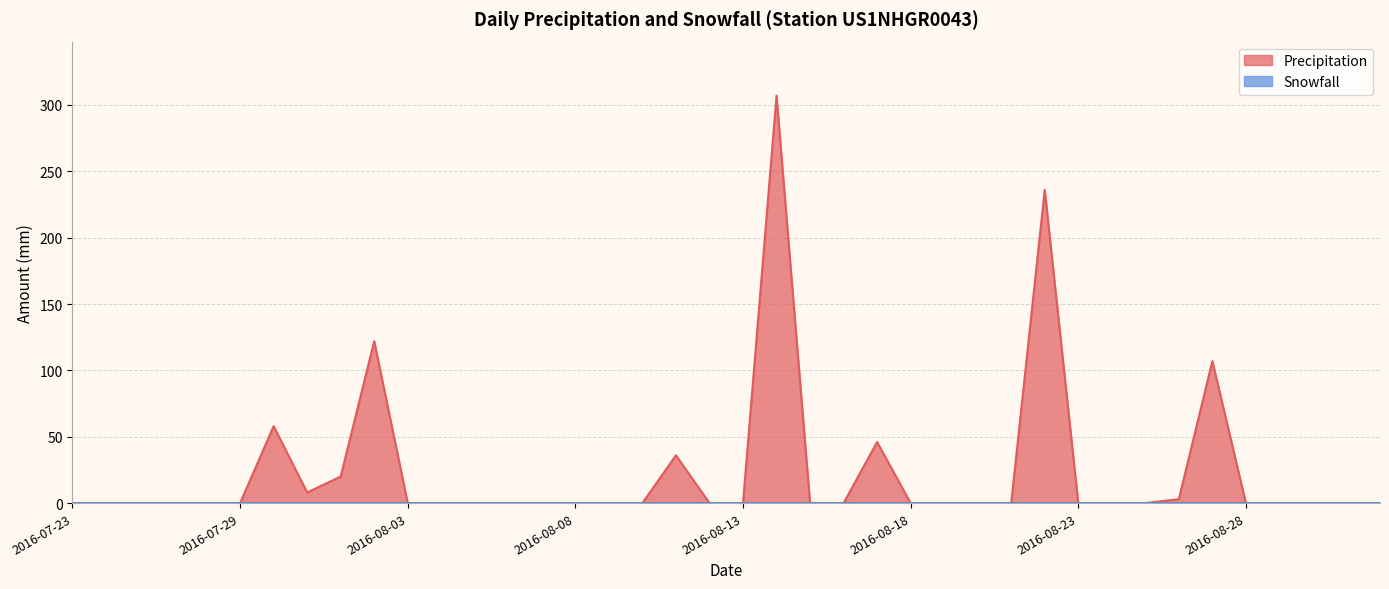

True or false: the data shows 58 at 2016-07-30.

True